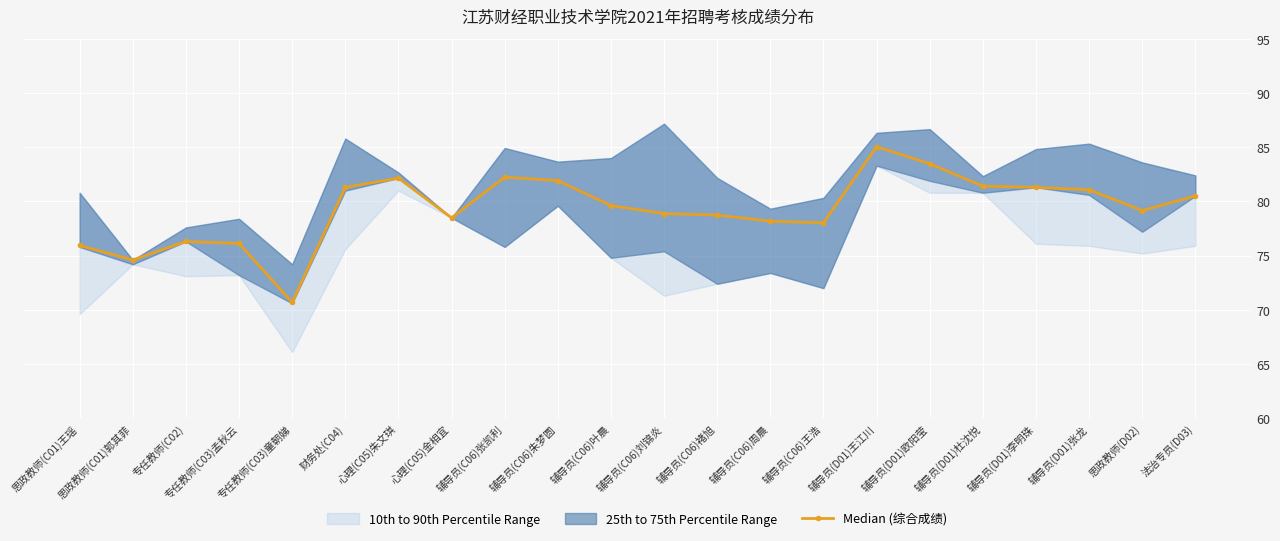

How many points are lower than both their immediate neighbors (excluding endpoints)?

5